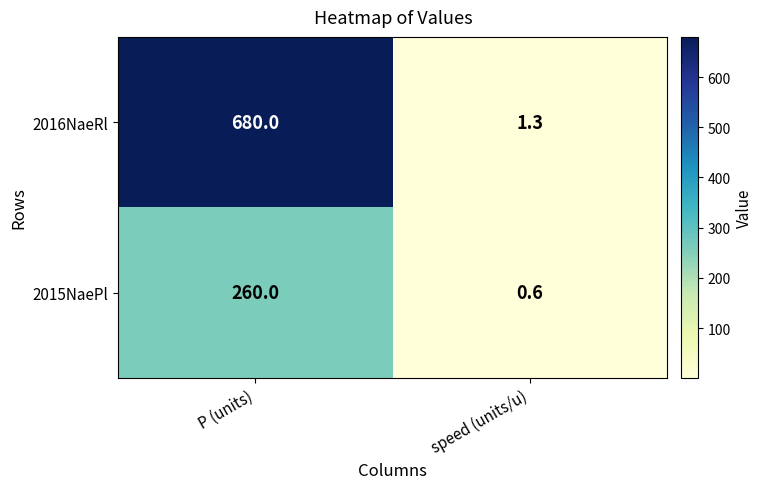

The value of 2016NaeRl at P (units) is 680.0. True or false?

True